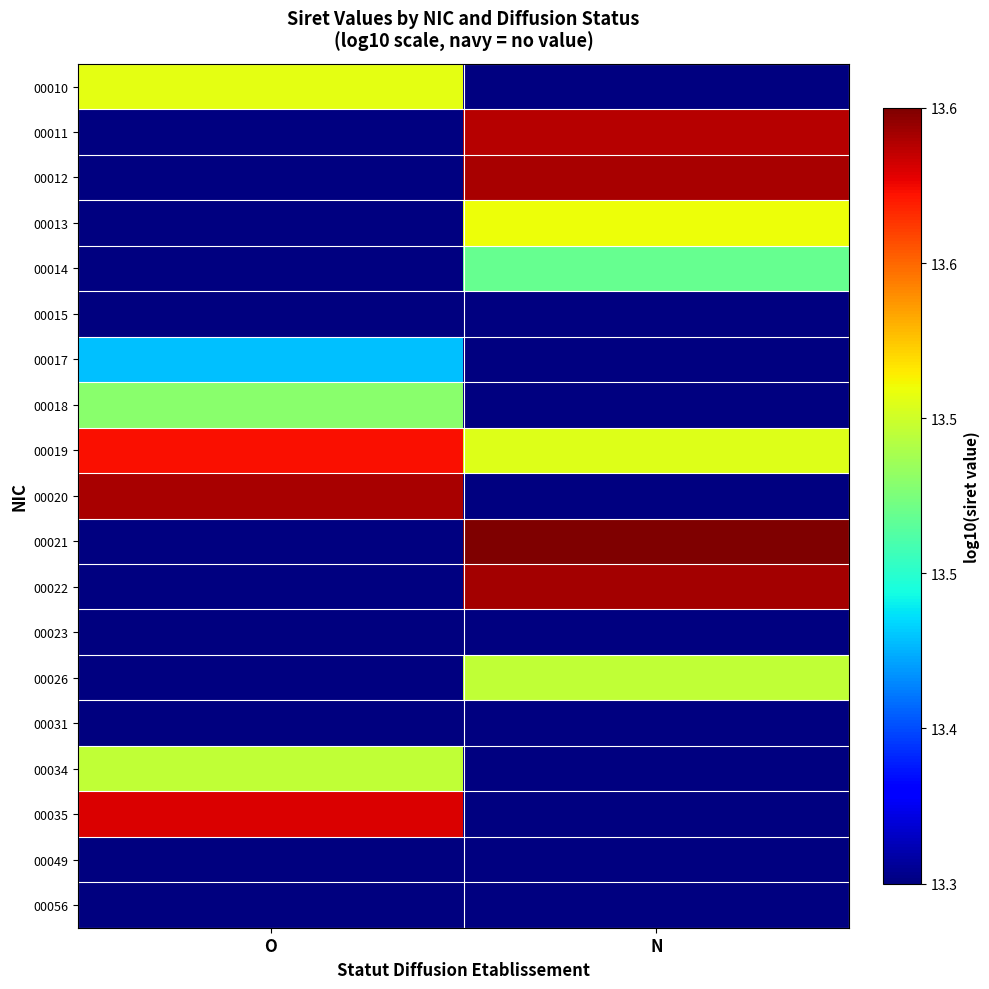

How many distinct data groups are displayed?

19